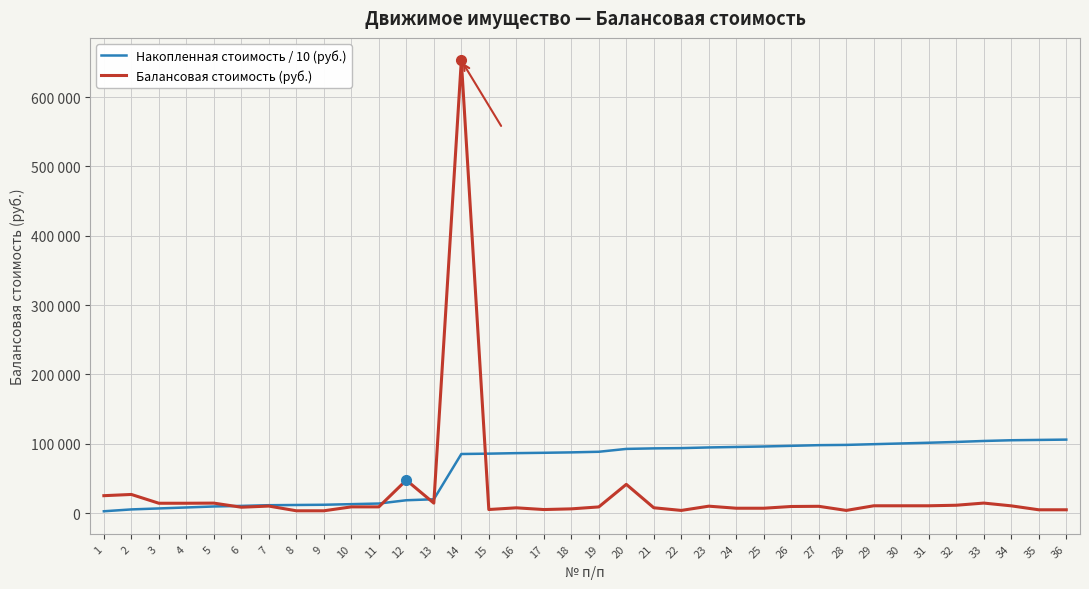

Read the Накопленная стоимость / 10 (руб.) value at 33.

103904.8